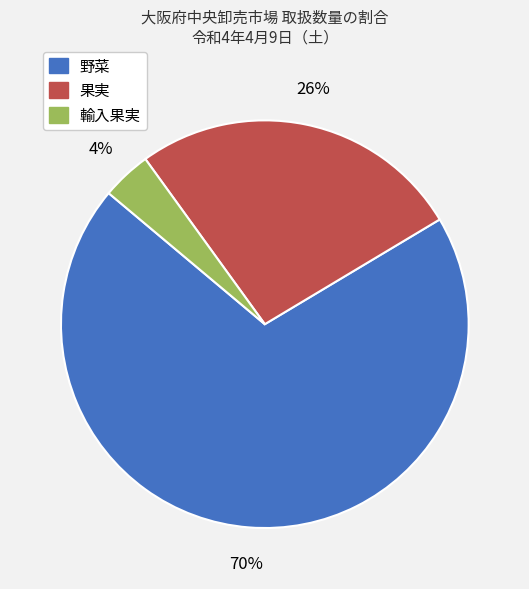

How many segments does this pie chart have?

3